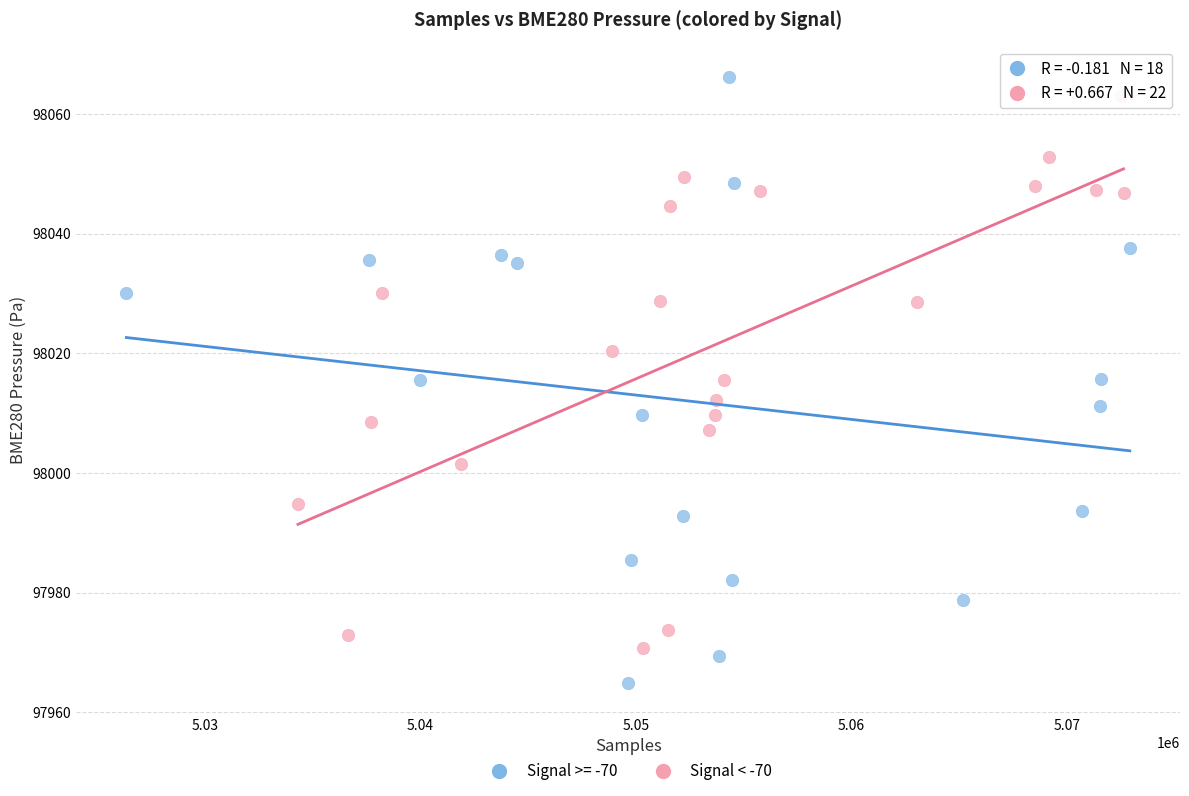

Which series reaches the minimum Y coordinate?

Signal >= -70